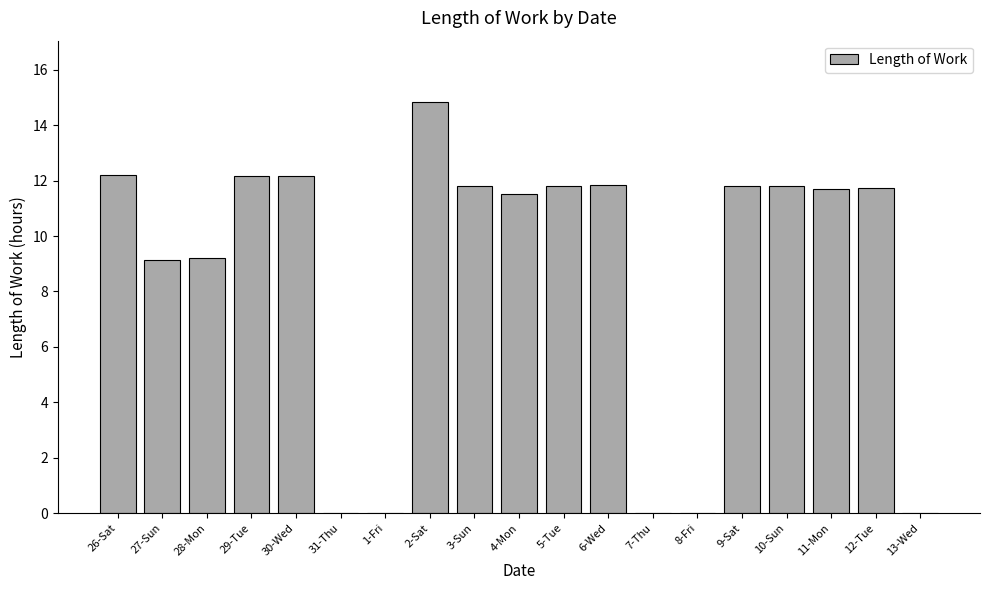

Approximately how many times larger is the value at 26-Sat compared to 27-Sun?

1.3